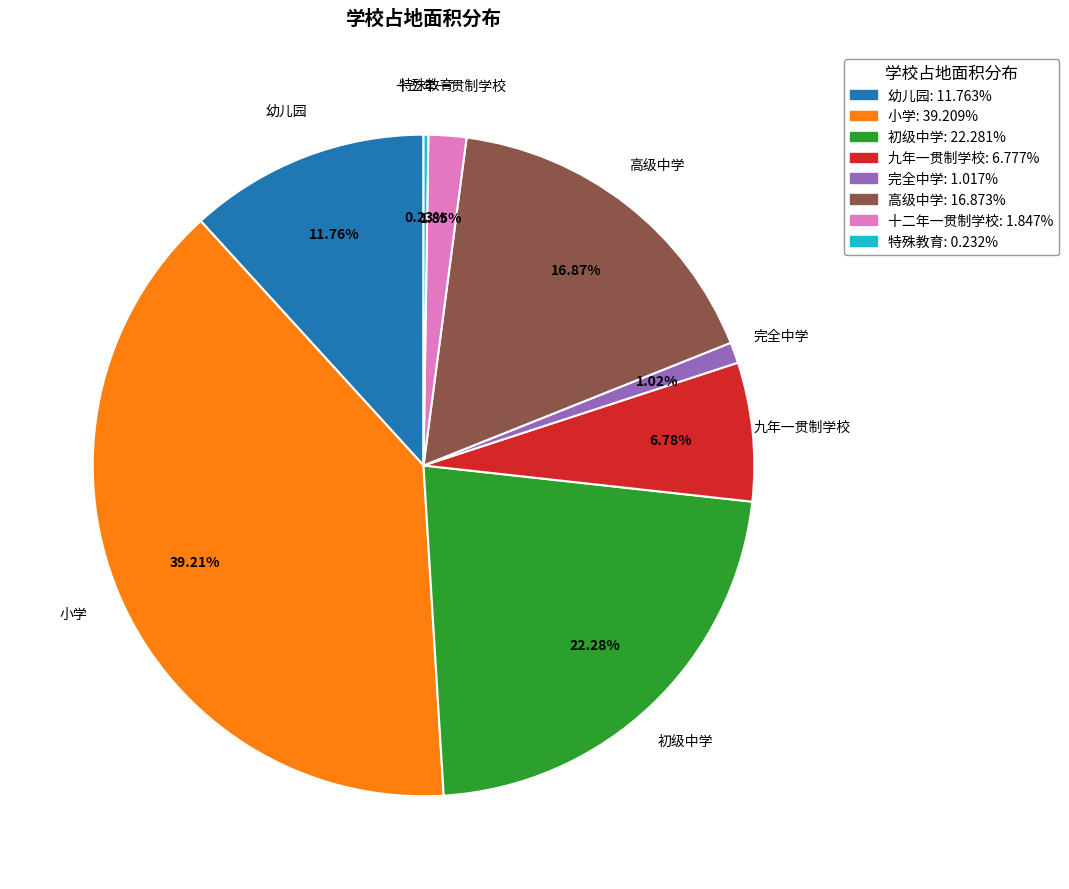

What percentage is the 高级中学 slice, to the nearest percent?

17%